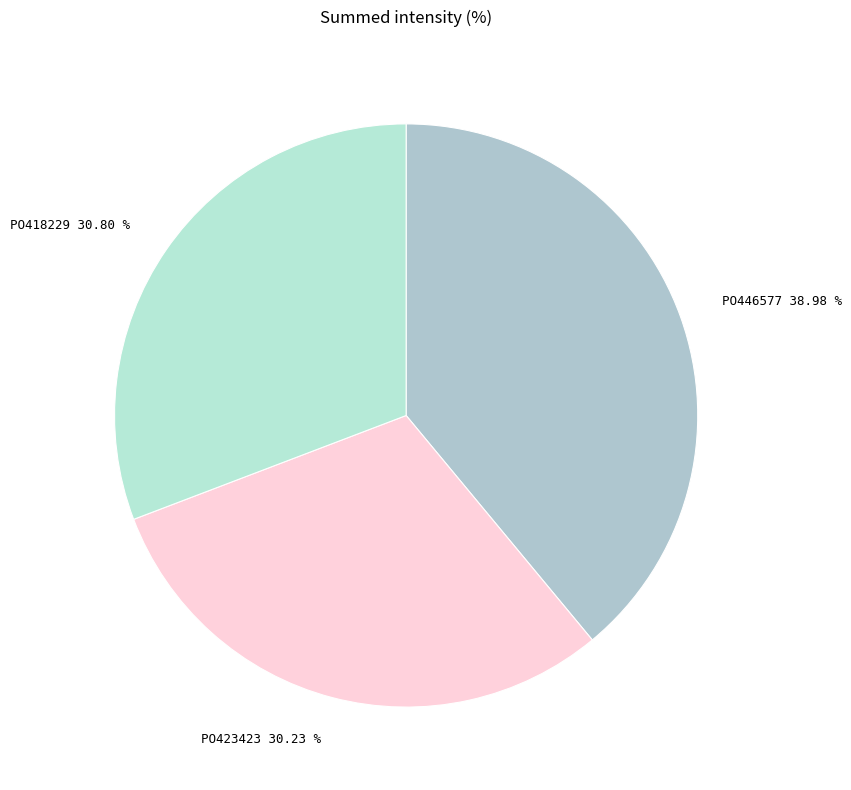

Which has a higher value, PO423423 or PO446577?

PO446577